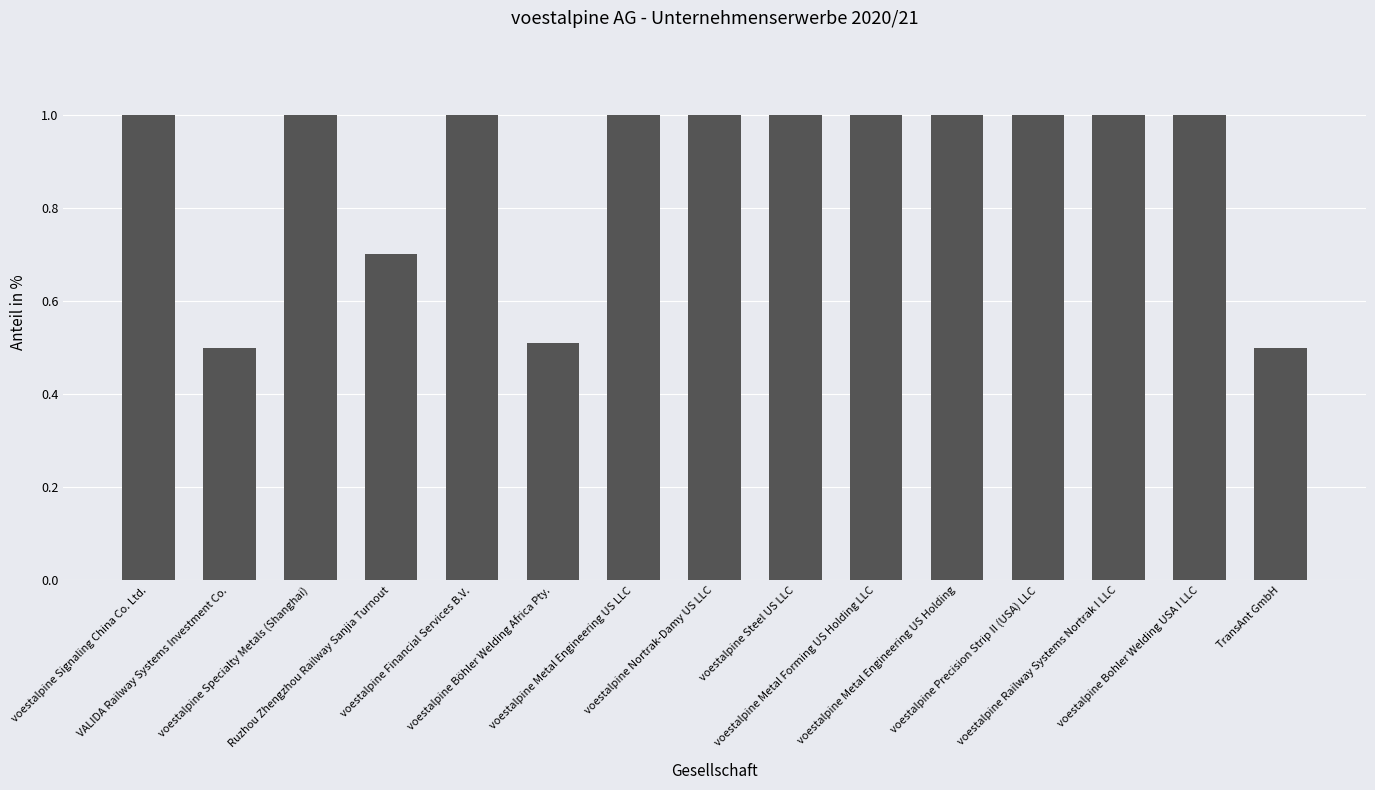

What is the smallest value displayed?

0.5